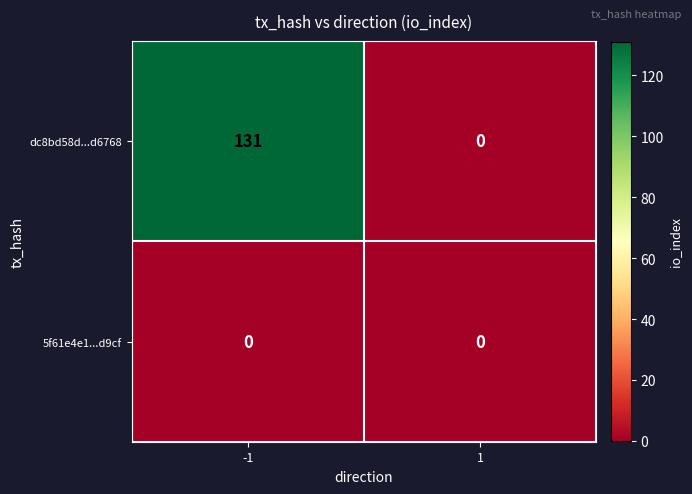

At how many categories does at least one series exceed 100?

1